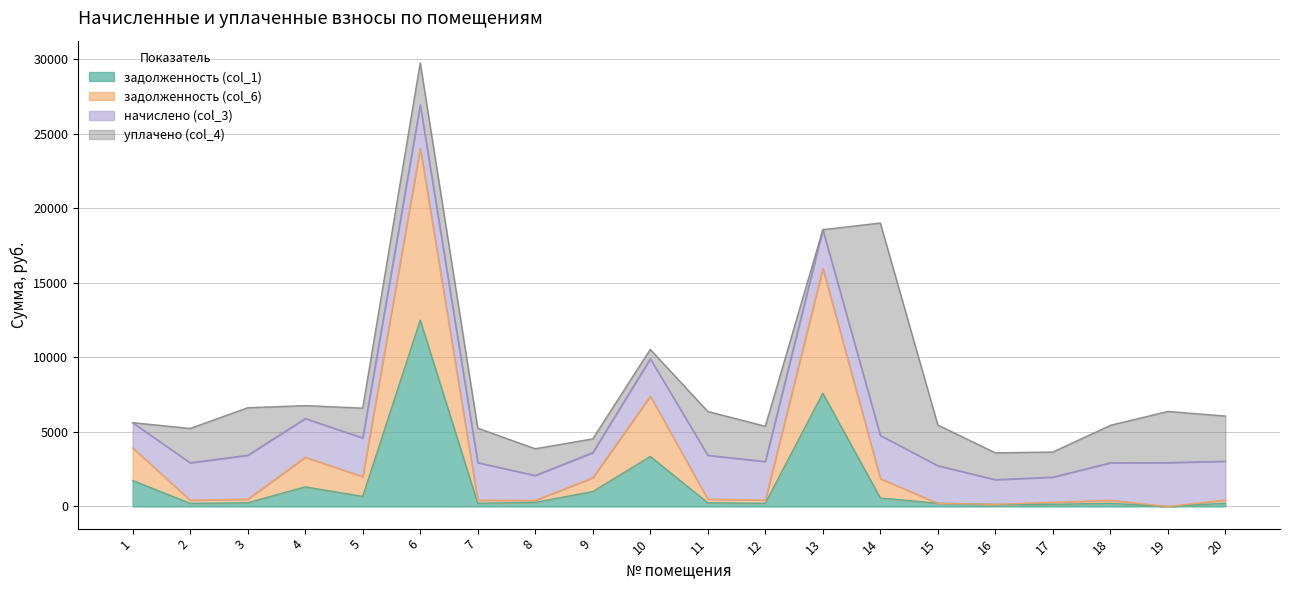

The задолженность (col_1) series shows 497.2 at 1. True or false?

False